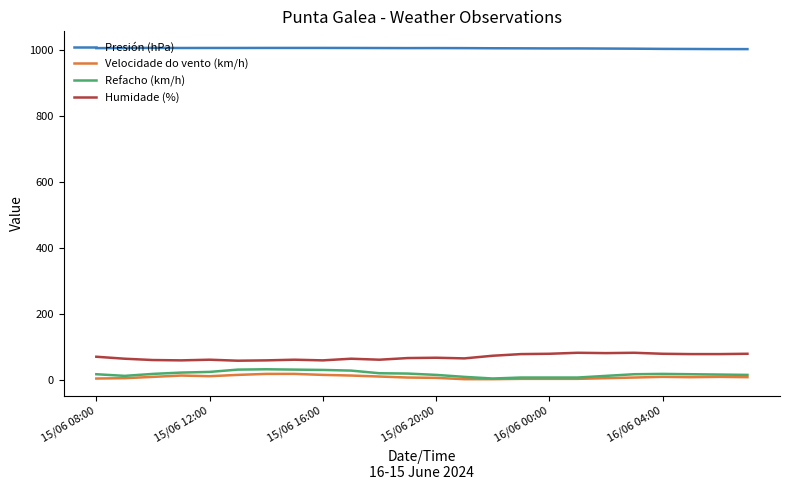

True or false: Velocidade do vento (km/h) and Presión (hPa) intersect in this chart.

False